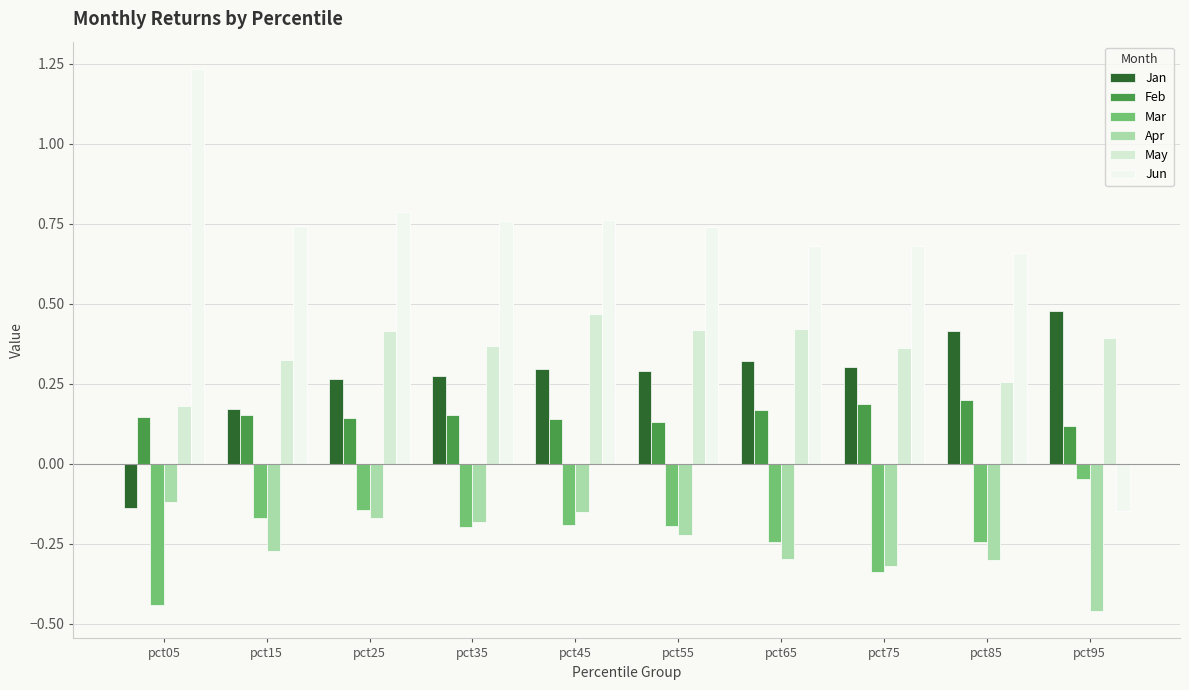

At pct85, list the series in order from smallest to largest.

Apr, Mar, Feb, May, Jan, Jun